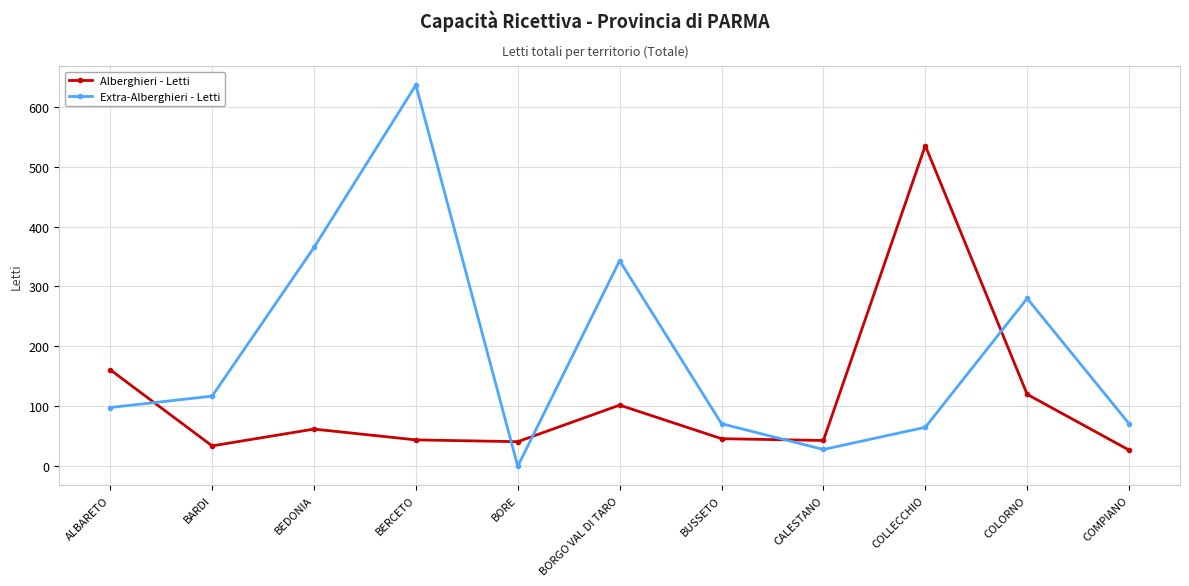

List the series in order of their peak value, highest first.

Extra-Alberghieri - Letti, Alberghieri - Letti